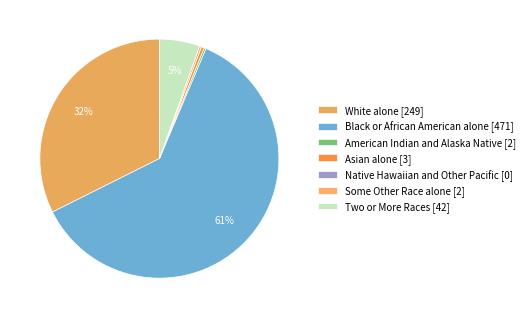

Which slice is the largest?

Black or African American alone